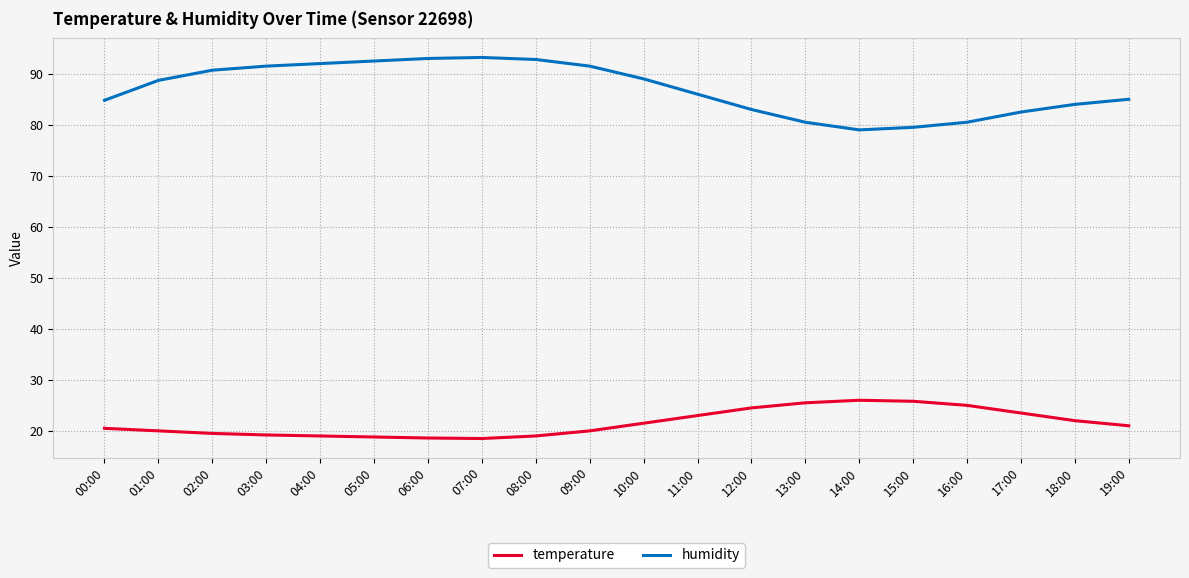

What is the greatest value displayed?

93.2